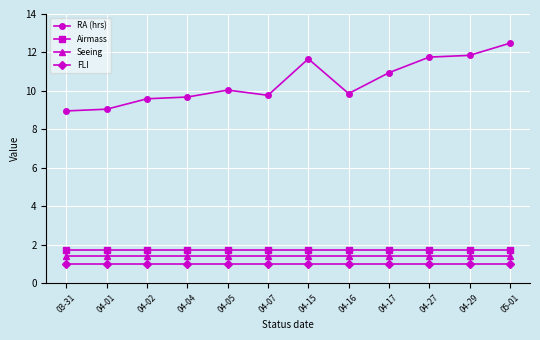

True or false: FLI has a value of 1.0 at 04-07.

True